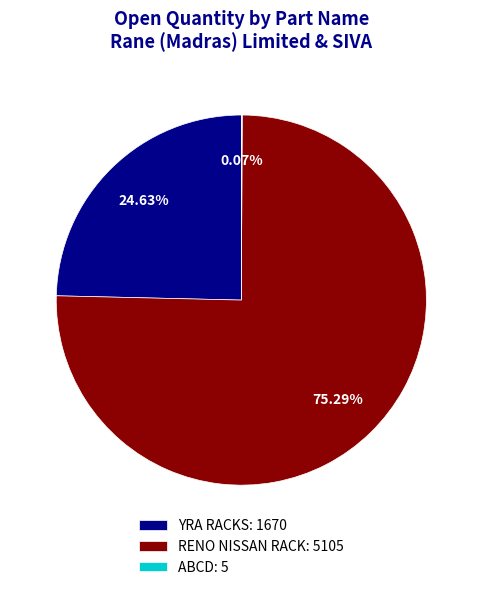

Between RENO NISSAN RACK: 5105 and YRA RACKS: 1670, which is larger?

RENO NISSAN RACK: 5105